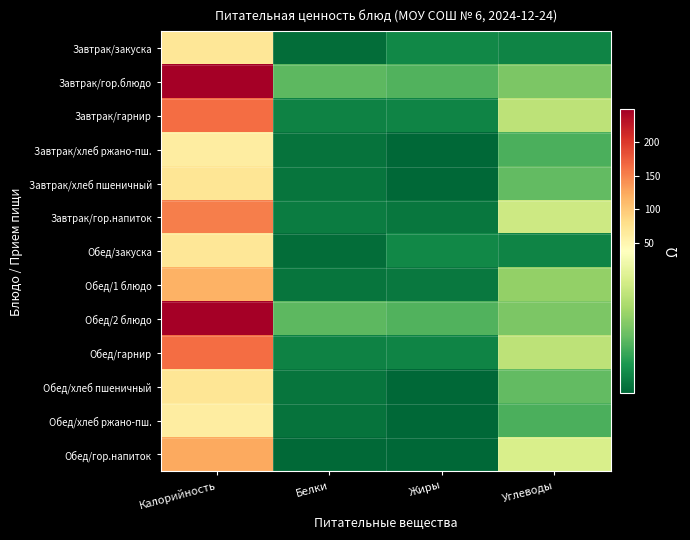

What is the difference between the highest and lowest values at Углеводы?

25.6